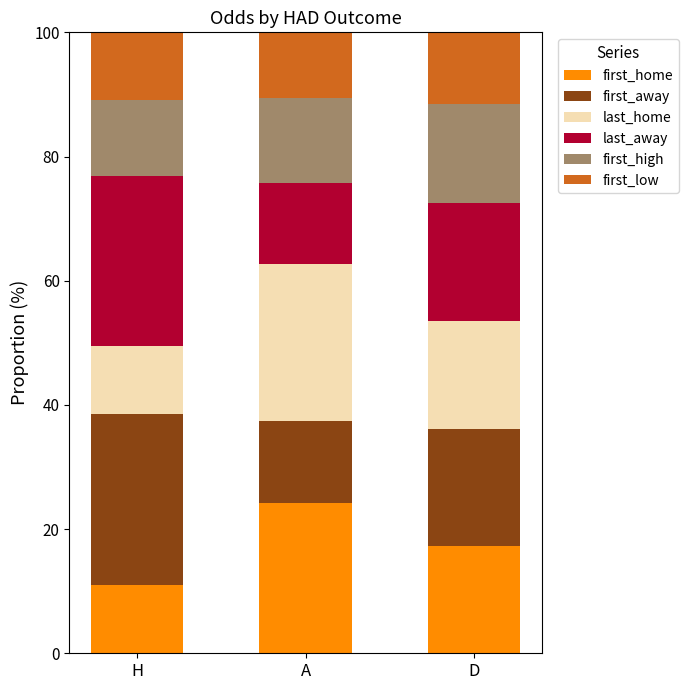

What is the difference between the first_home values at H and D?

6.2